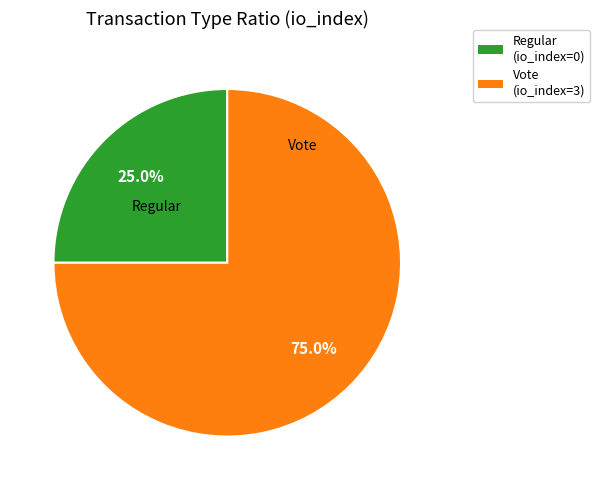

What is the total percentage of Vote (io_index=3) and Regular (io_index=0)?

100.0%